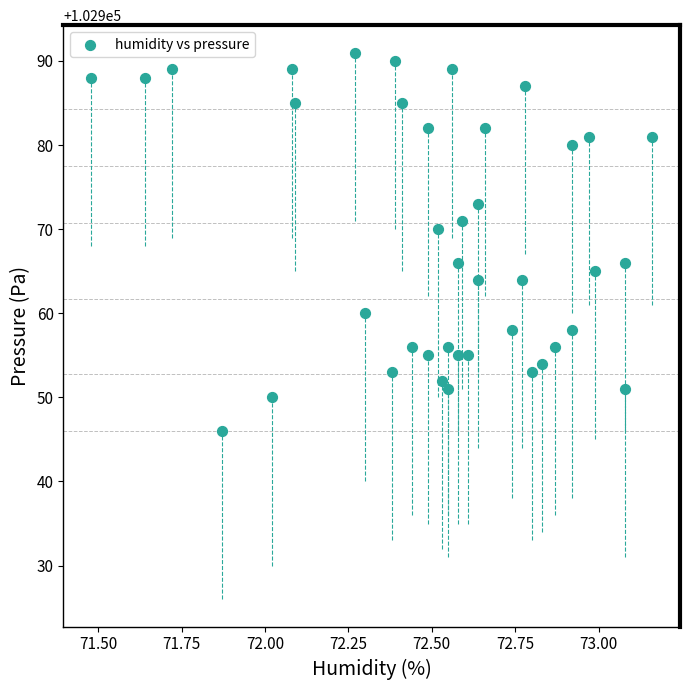

What is the range of Y values (max minus min)?

45.0